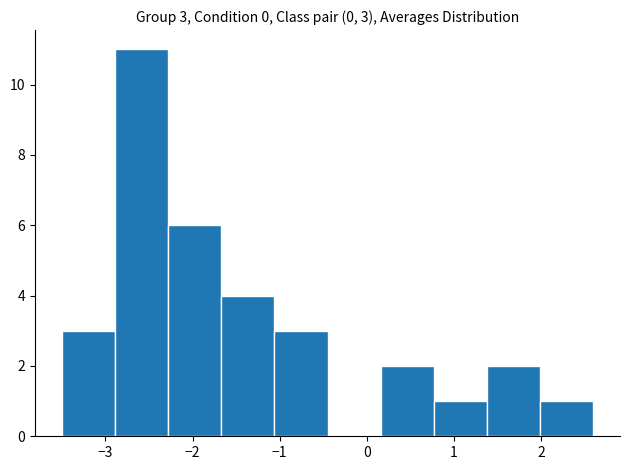

Over which range of the x-axis is the bar tallest?

-2.89 to -2.28